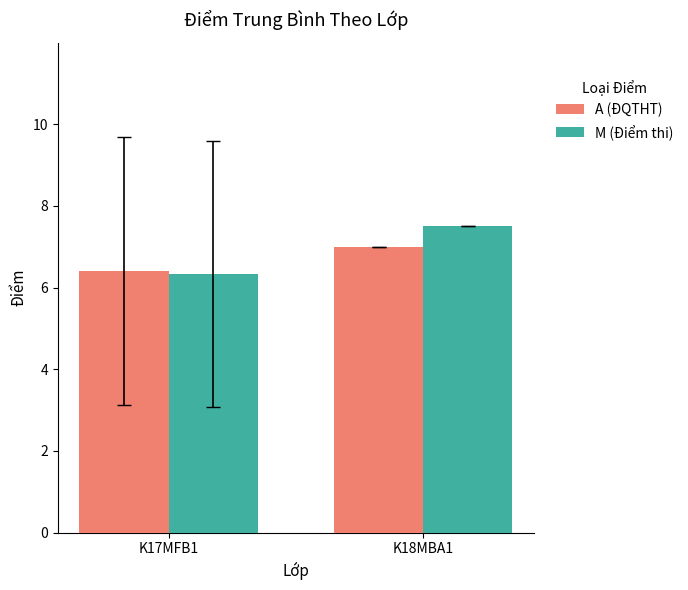

What is the sum of all A (ĐQTHT) values?

13.4